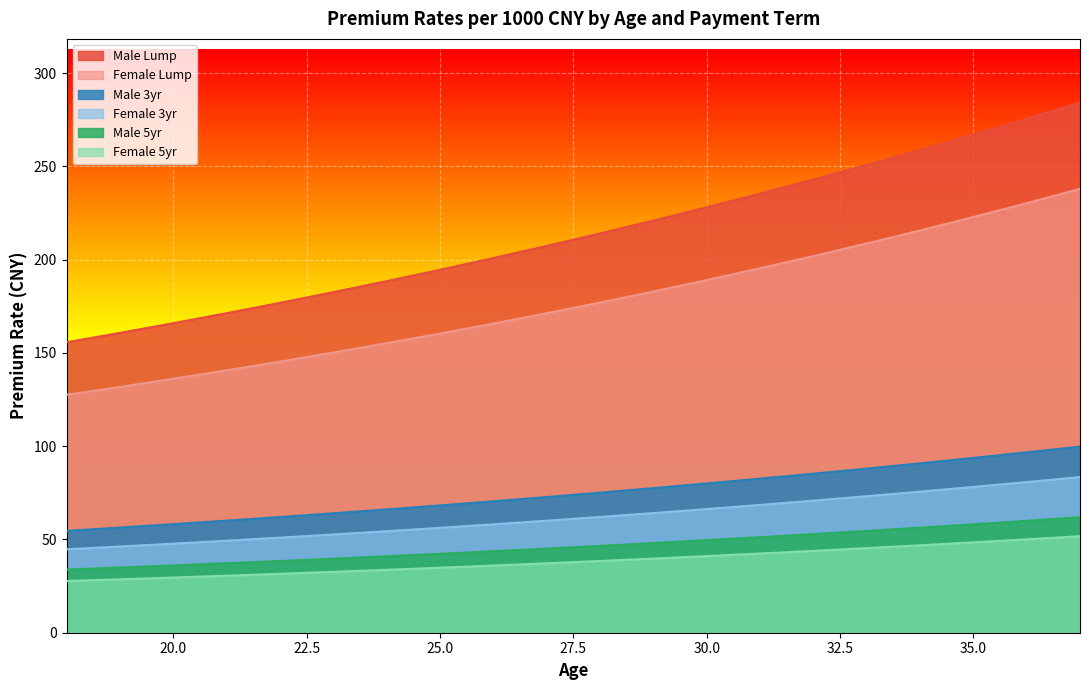

What is the difference between the Female_5yr values at 36 and 23?

17.4